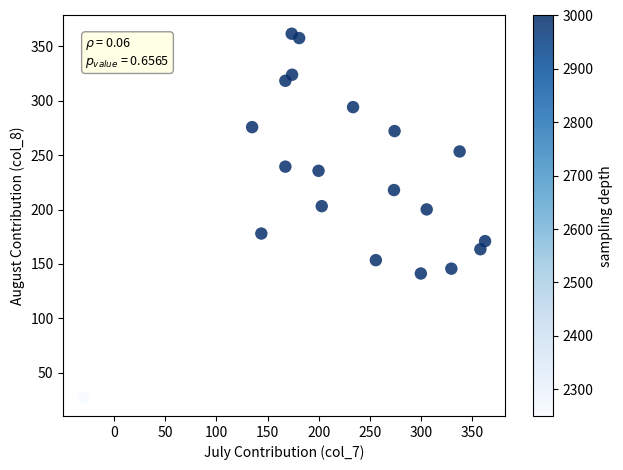

What is the range of X values (max minus min)?

392.9